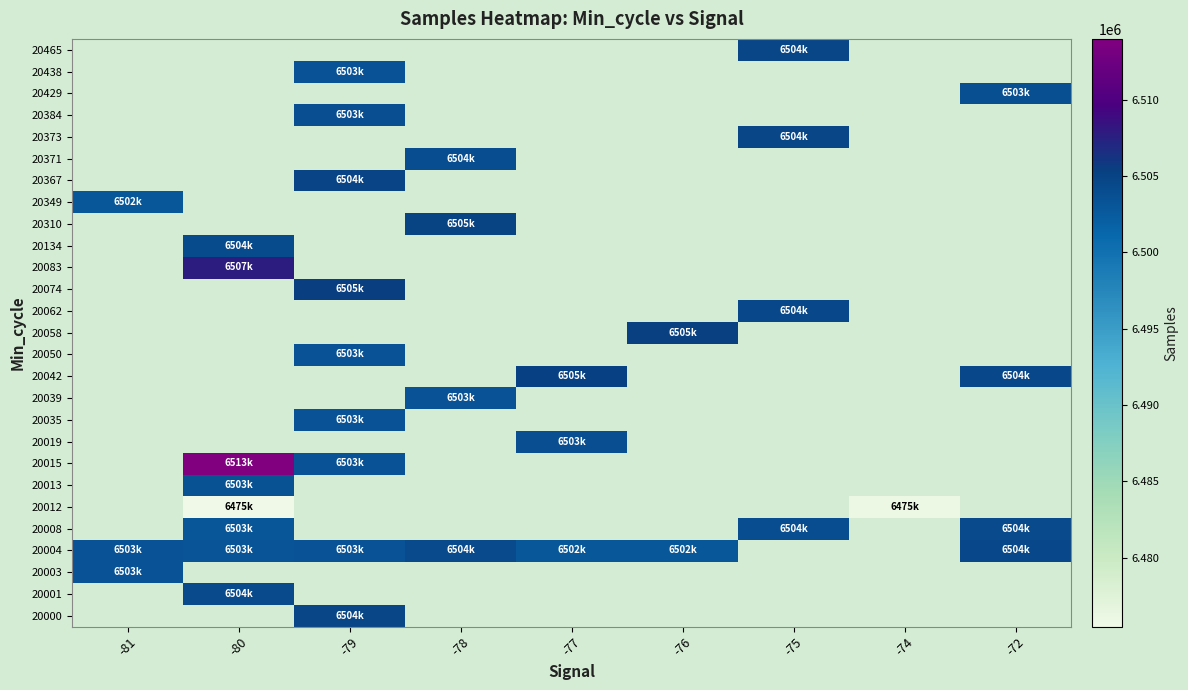

At which category does the chart reach its peak across all series?

-80